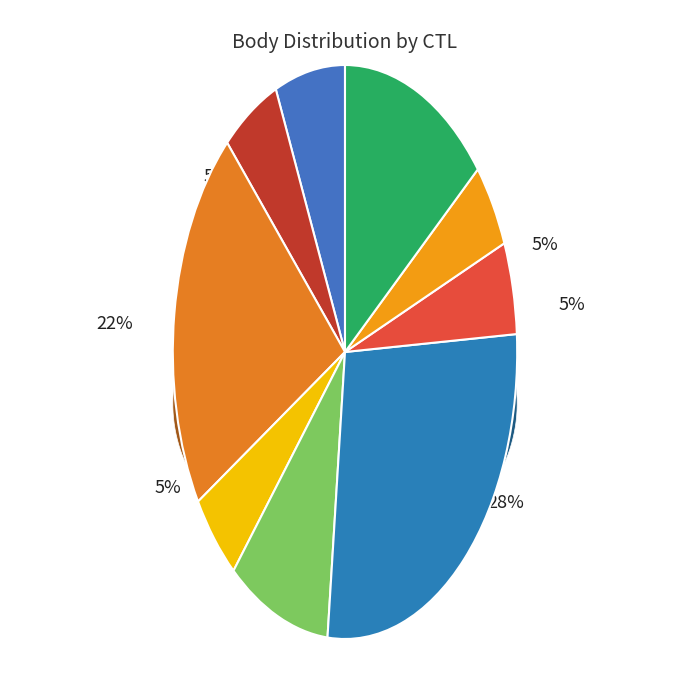

Is it true that 151319 is 5% of the pie?

True